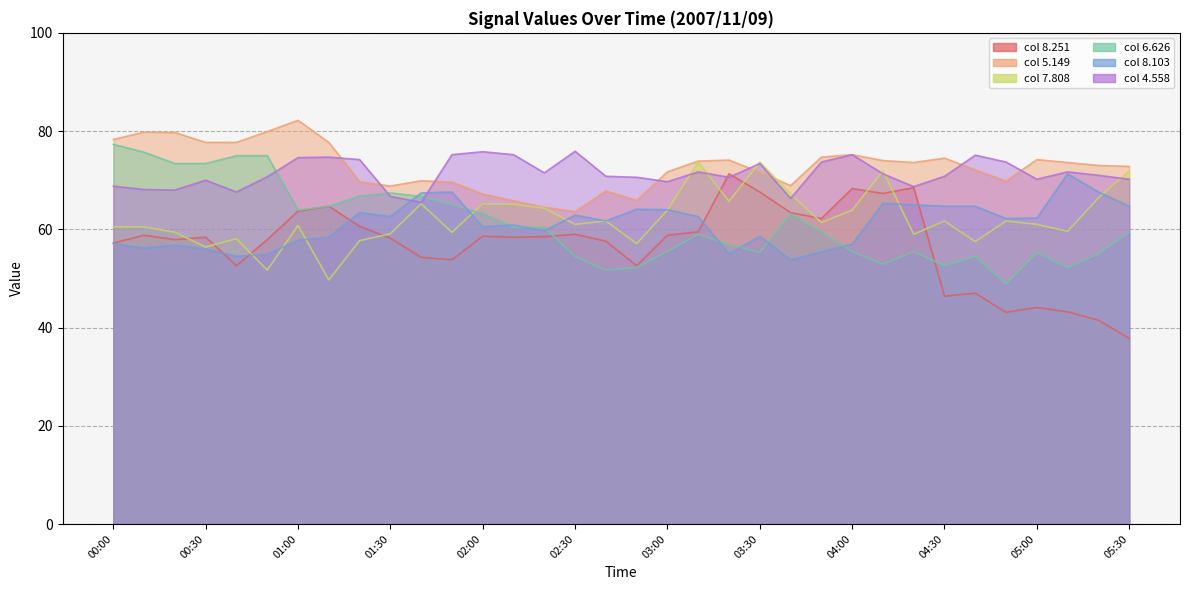

Is the value of 6.626 at 00:50 greater than the value of 8.251 at 03:10?

Yes